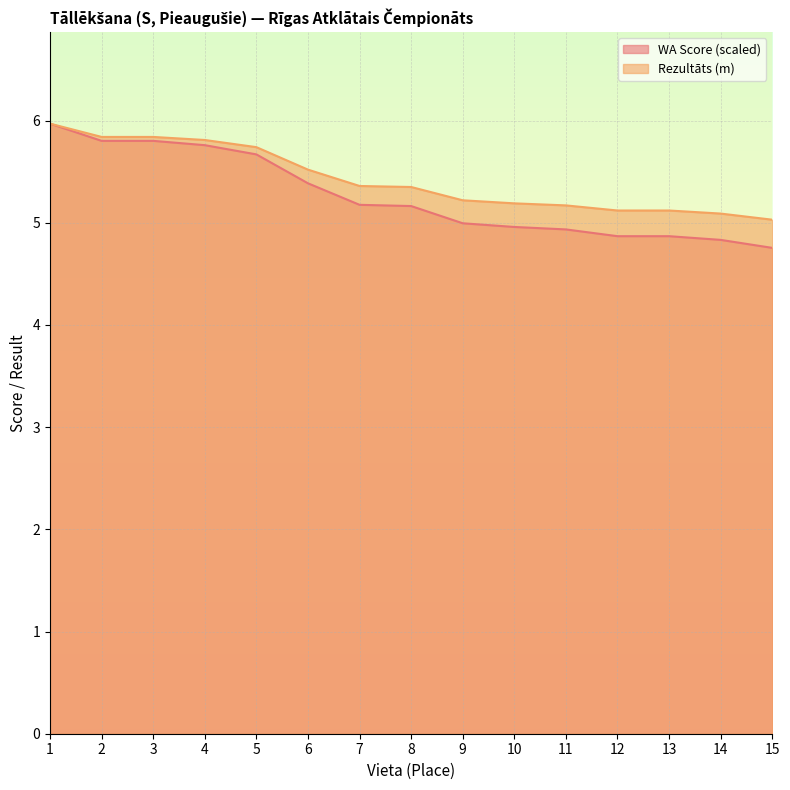

True or false: Rezultāts has more than 2 points higher than both neighbors.

False